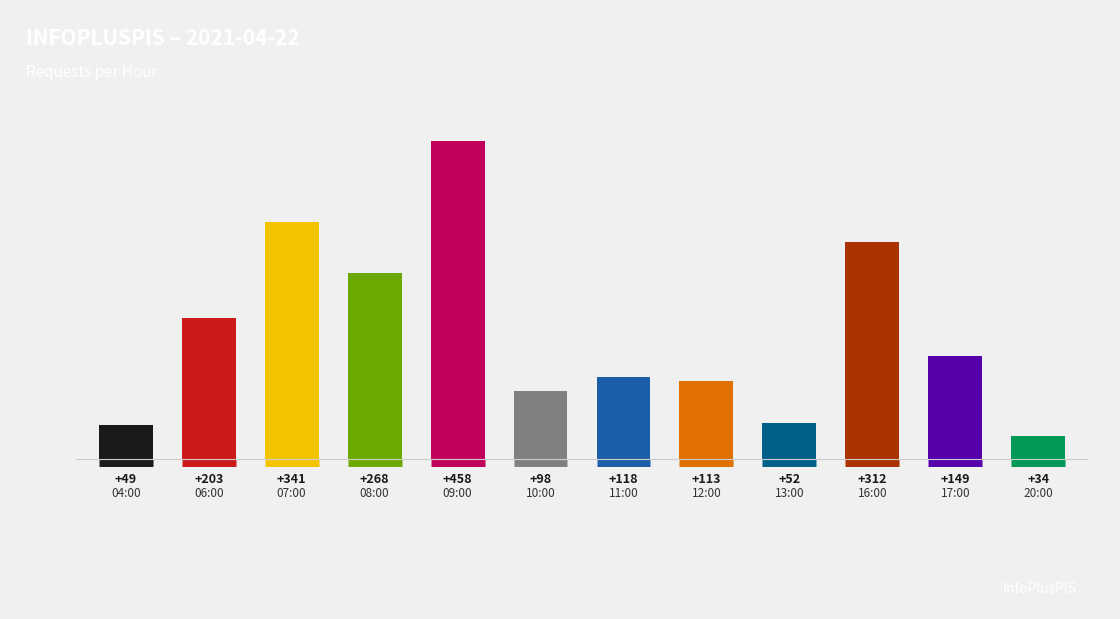

What is the difference between the second highest and minimum values?

307